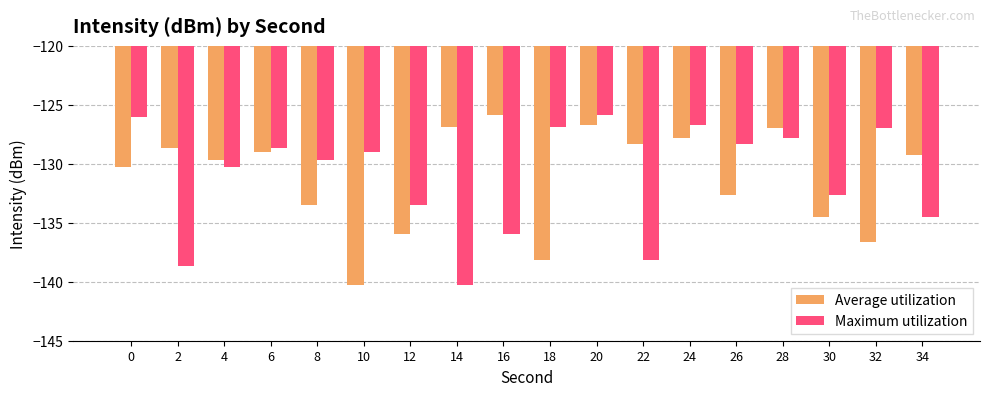

Where does the Average utilization series first go above -129?

2